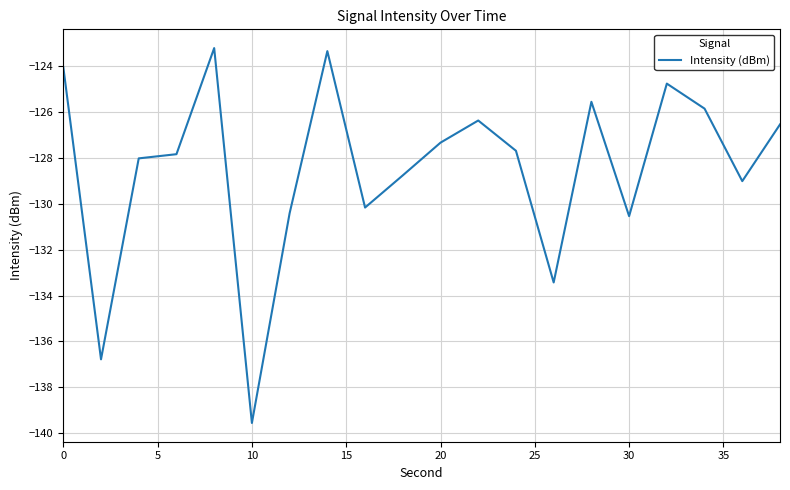

What is the greatest value displayed?

-123.2